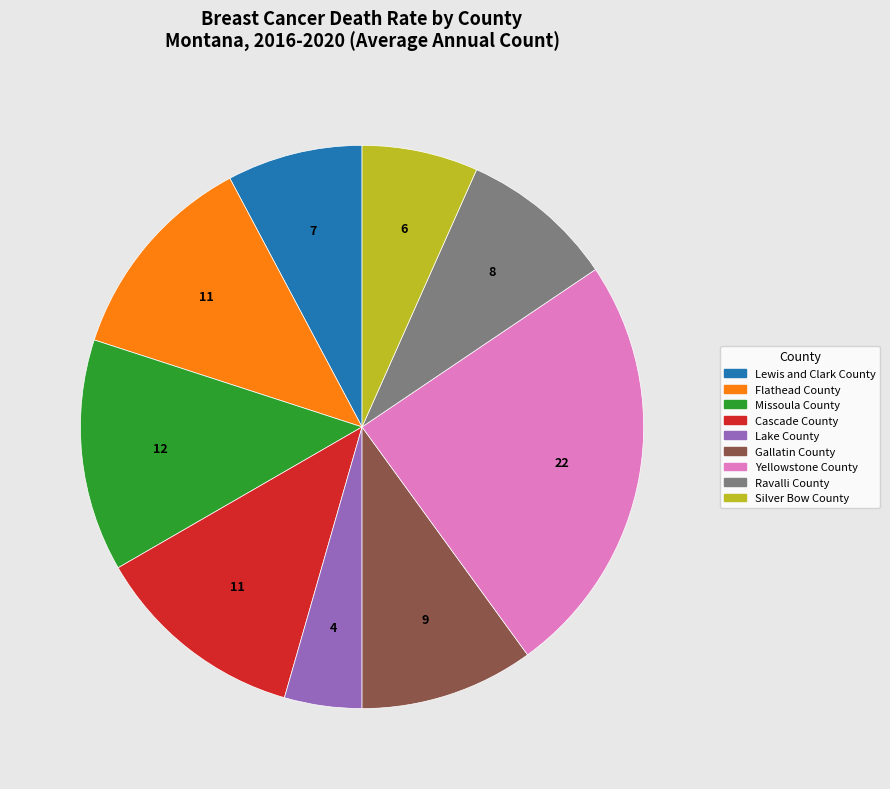

Does any single category account for the majority?

No